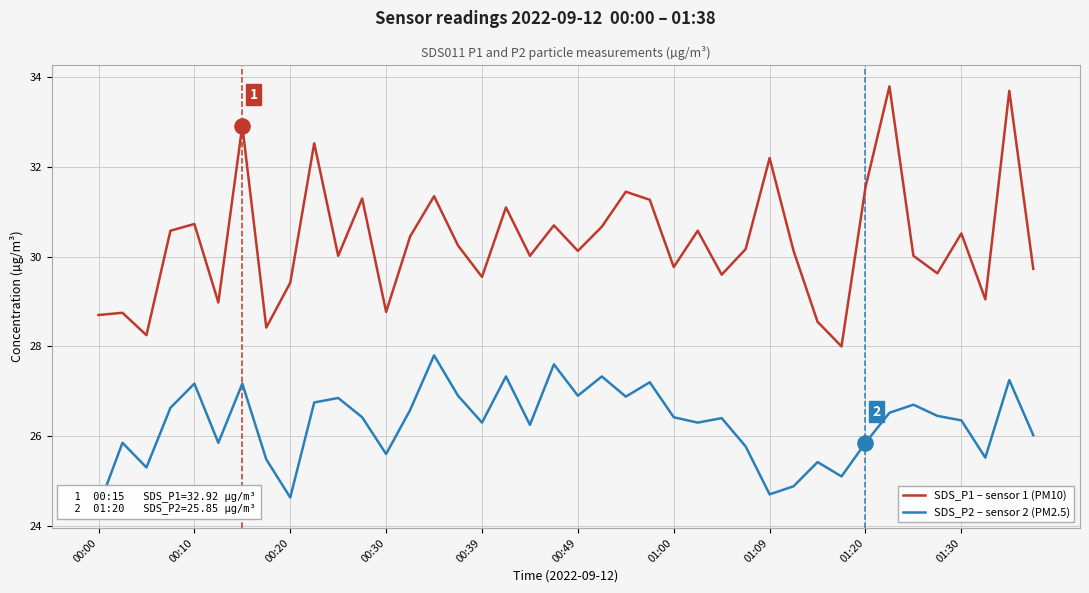

Is the value of SDS_P1 – sensor 1 (PM10) at 25 greater than the value of SDS_P2 – sensor 2 (PM2.5) at 18?

Yes